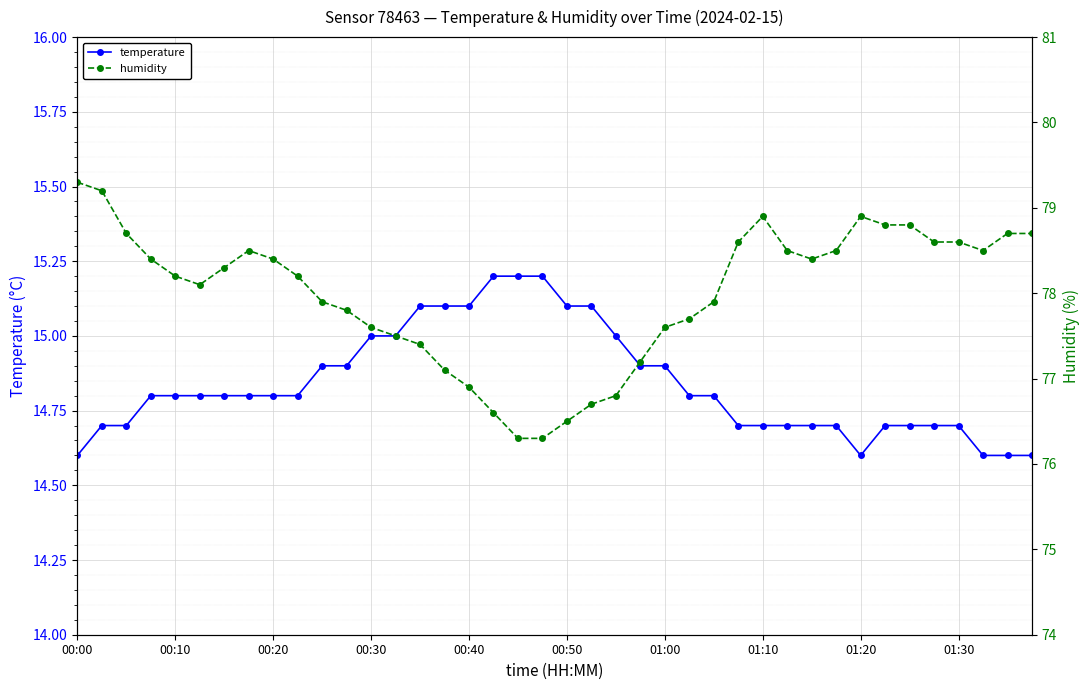

What is the difference between the maximum and minimum values in the humidity series?

3.0